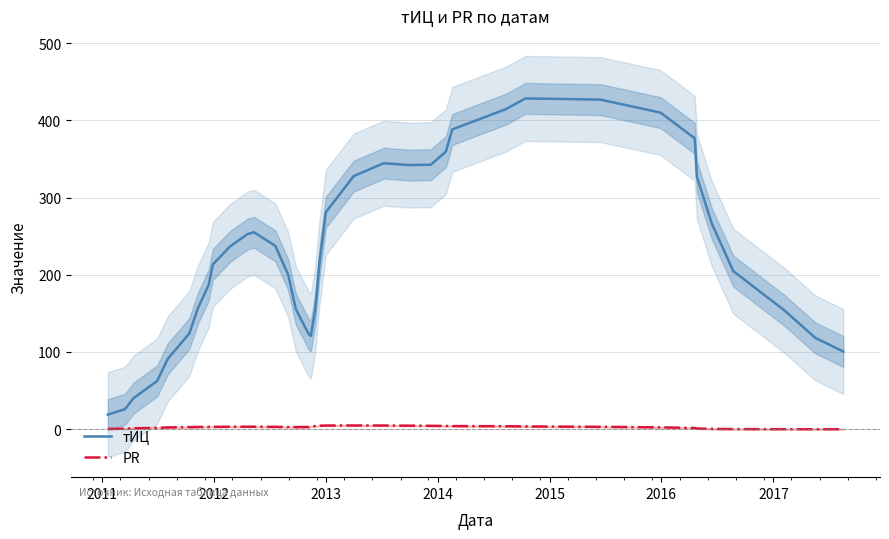

Is this an area chart (filled region under the line)?

No